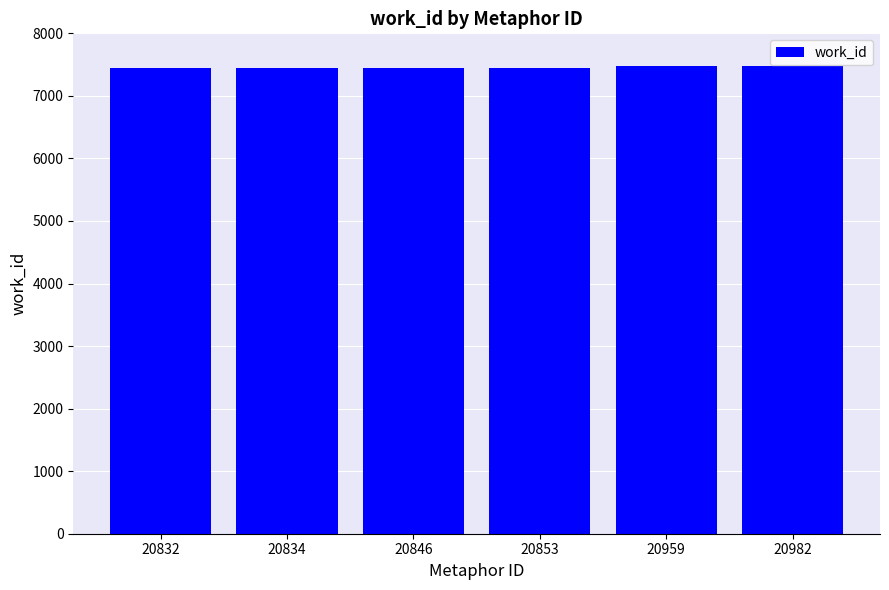

What is the average value?

7457